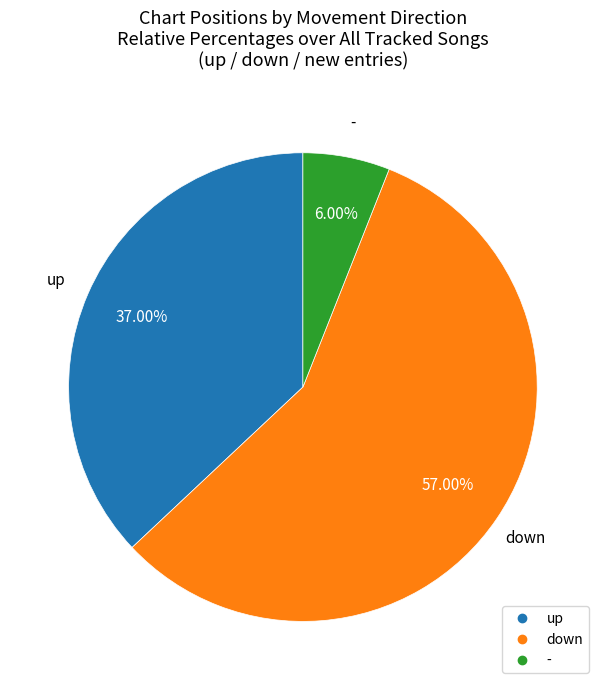

Approximately how many times larger is the value at - compared to down?

0.1